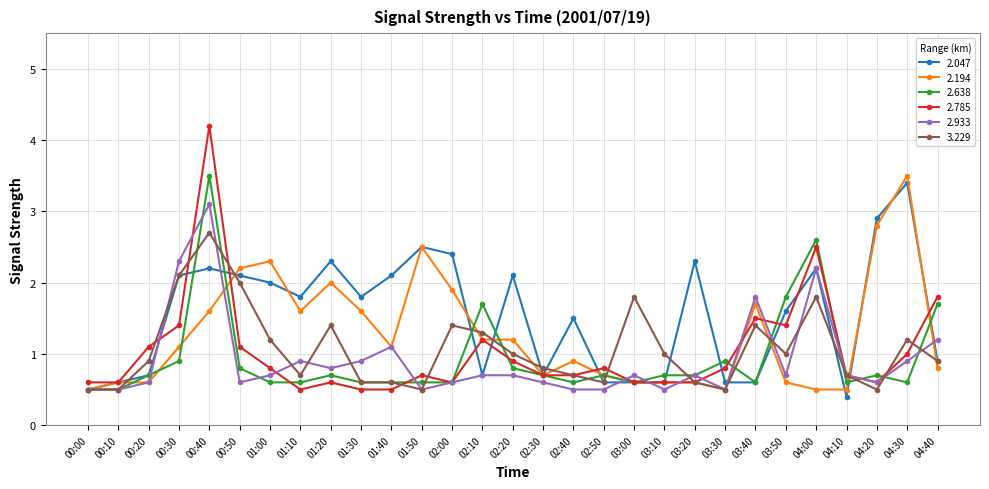

Where is 2.638 nearest to the value 2?

03:50